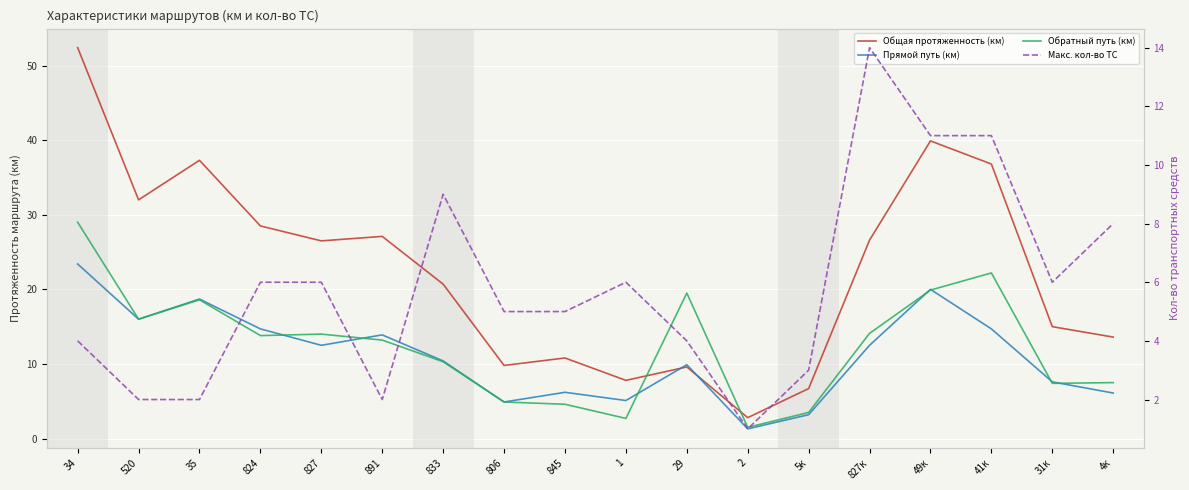

True or false: Общая протяженность (км) has more than 2 points higher than both neighbors.

True